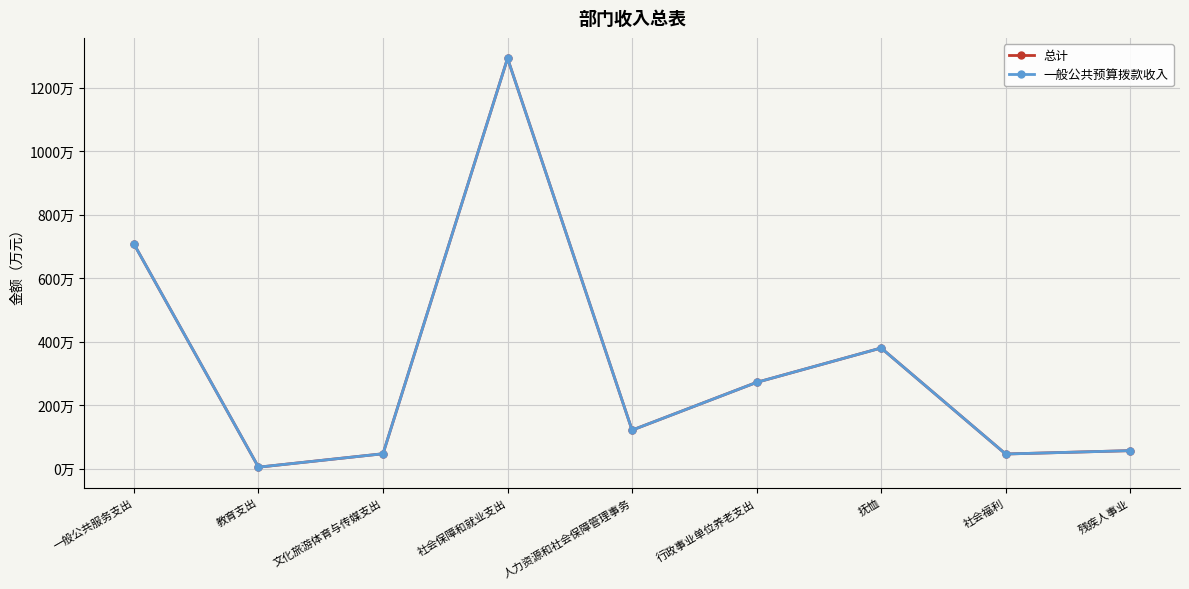

The value of 一般公共预算拨款收入 at 残疾人事业 is 39.3. True or false?

False